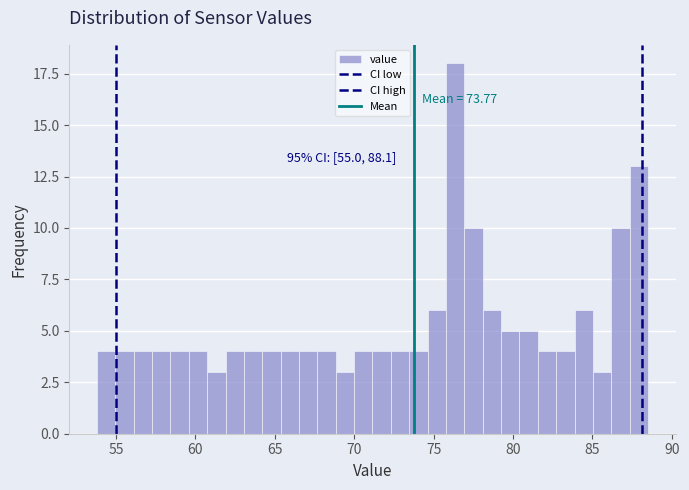

Around what value on the x-axis is the tallest bar? Give the approximate position of its centre, as read against the axis.

76.5